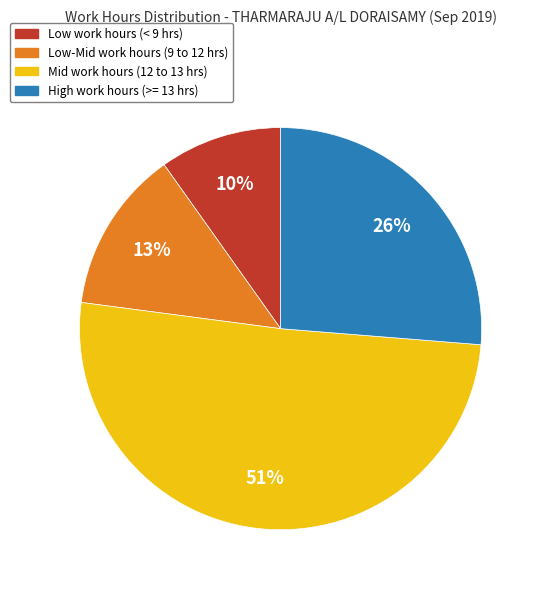

Count the number of slices in the pie.

4